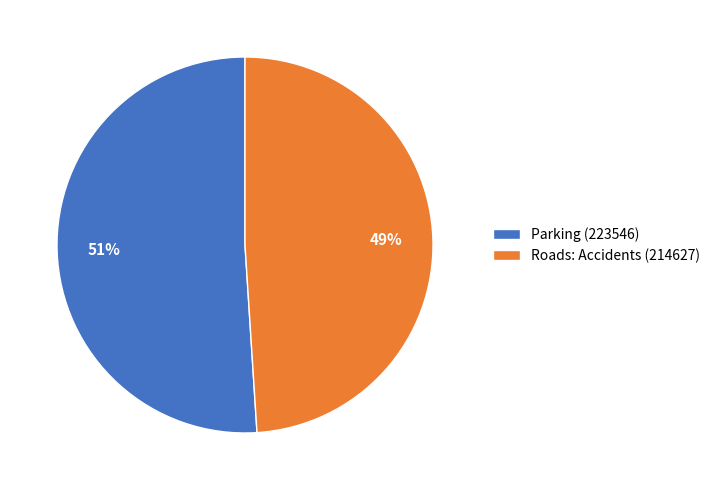

To the nearest percent, what is the combined percentage of Parking (223546) and Roads: Accidents (214627)?

100%